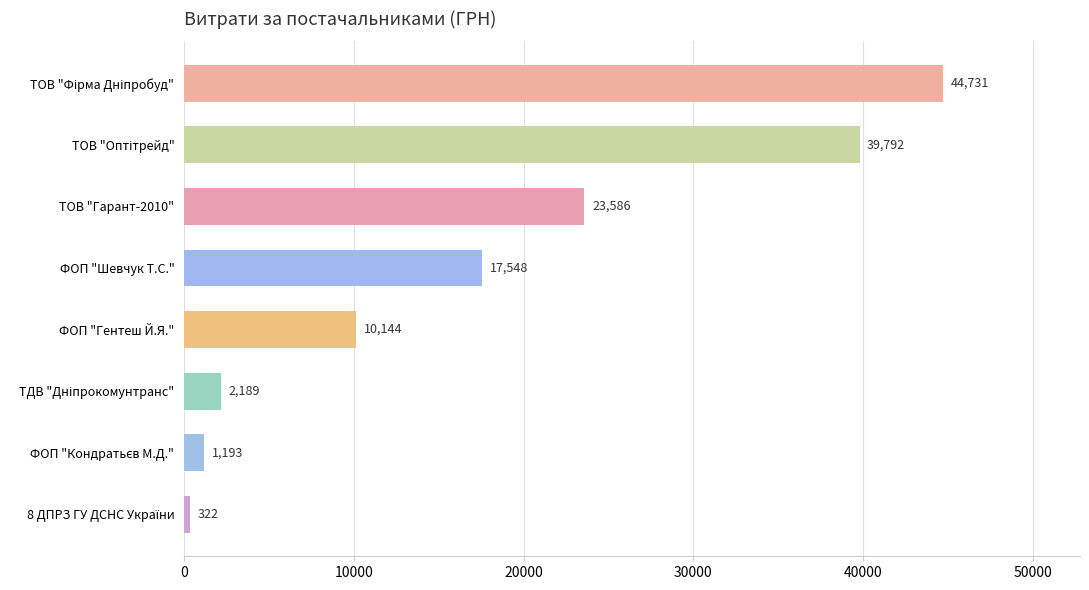

The value at ФОП "Шевчук Т.С." is 28972.7. True or false?

False